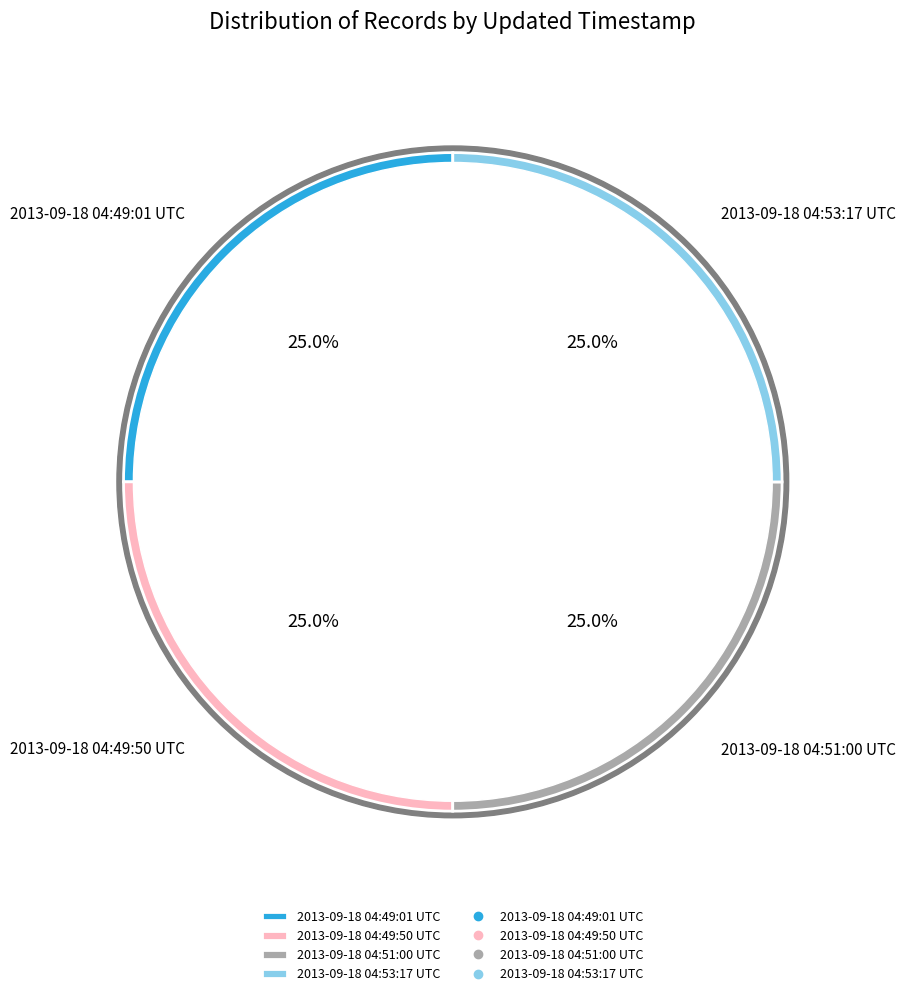

Does 2013-09-18 04:49:01 UTC account for over 50% of the chart?

No